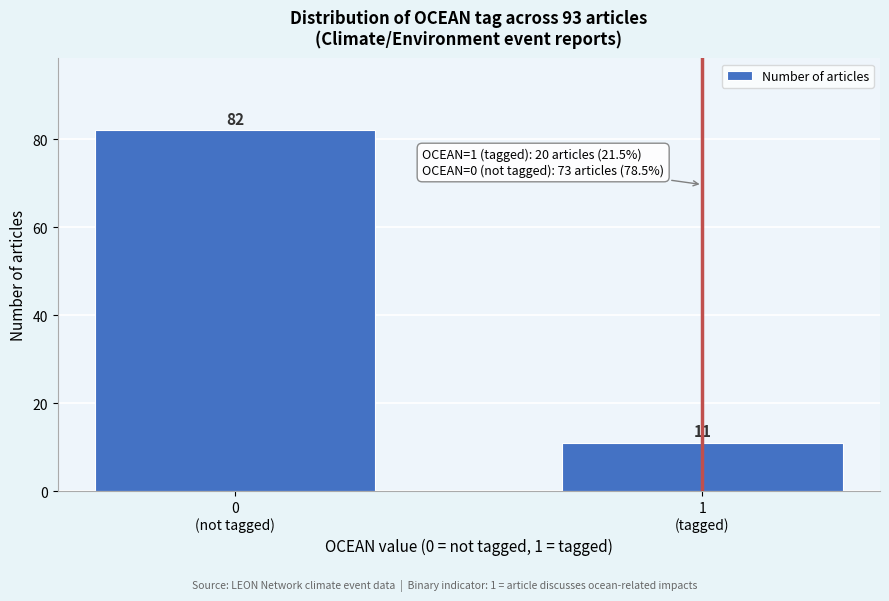

Reading right to left, transcribe all the data shown in this chart.

11	82